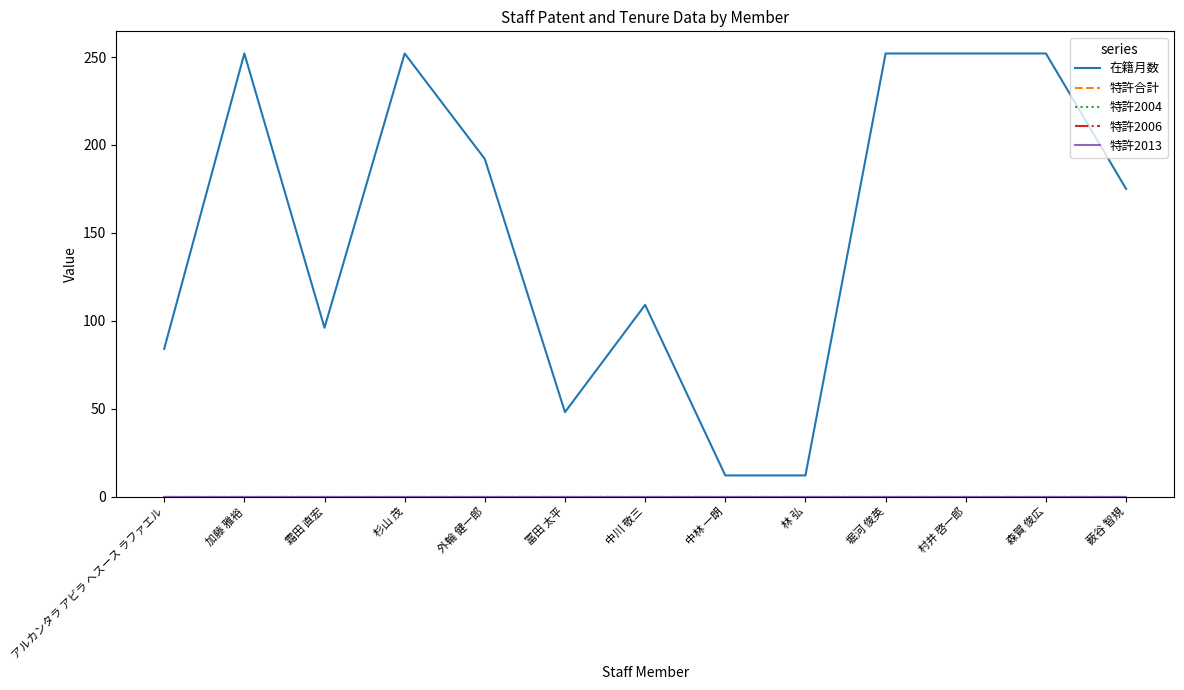

Does the chart have visible grid lines?

No